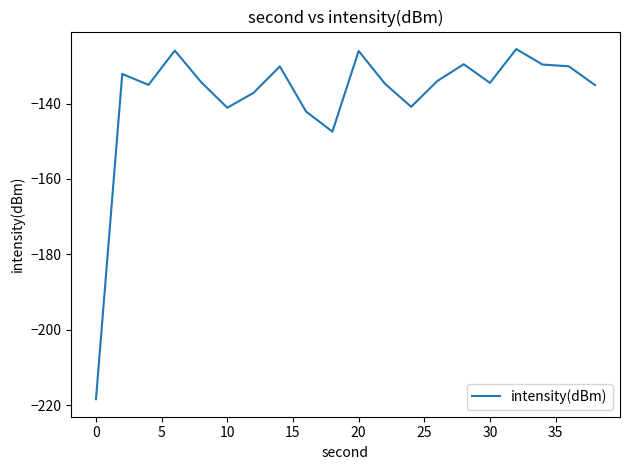

What is the minimum value shown in the chart?

-218.4